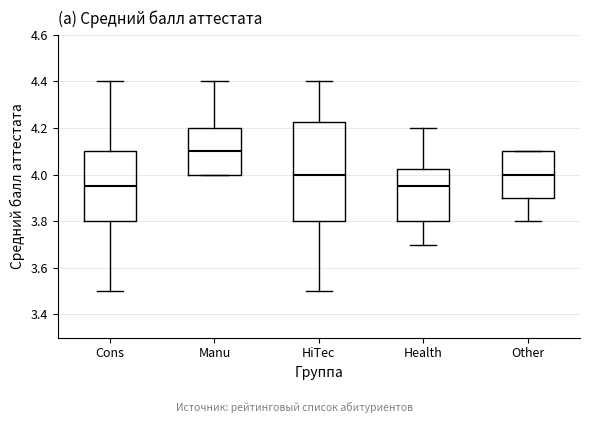

Where does the upper whisker of the box for Manu end on the y-axis? The values are not printed on the chart, so give them approximately, as read against the axis.

4.40